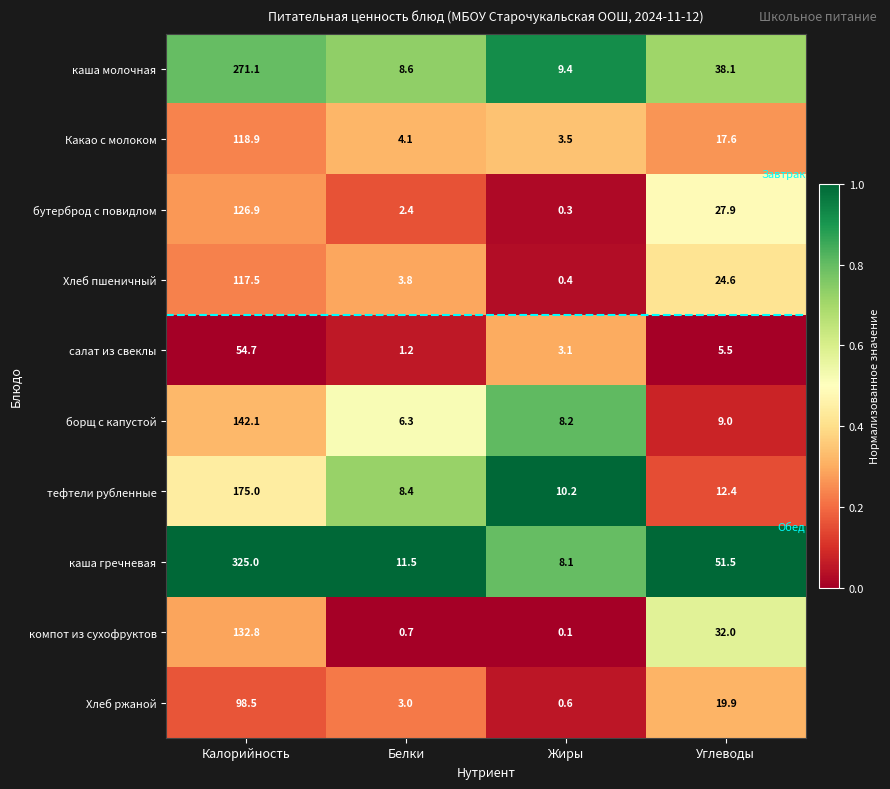

Which category has the highest value across all series?

Калорийность